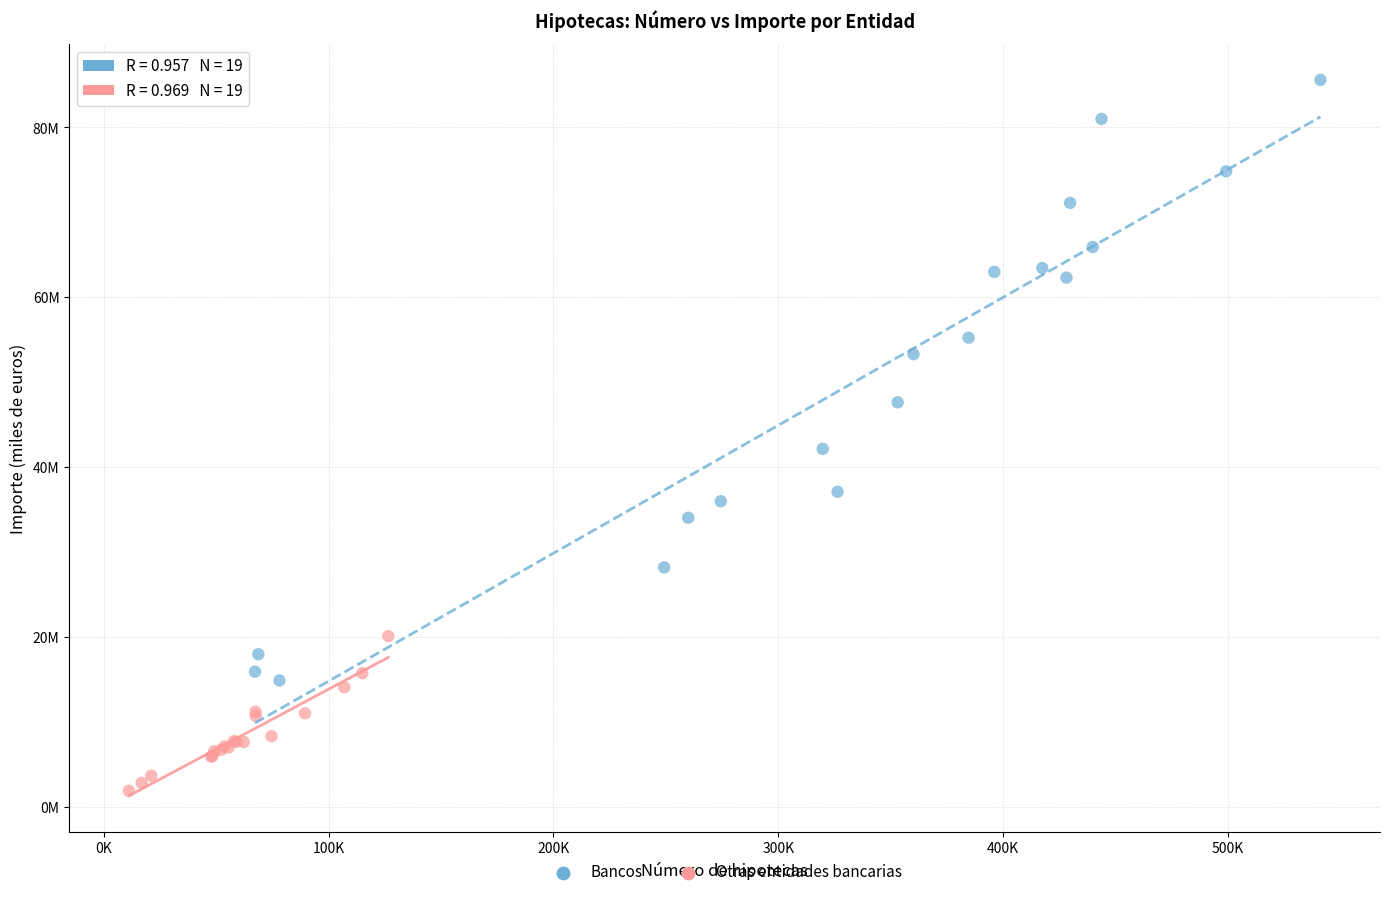

Which series has the largest Y range (max minus min)?

Bancos